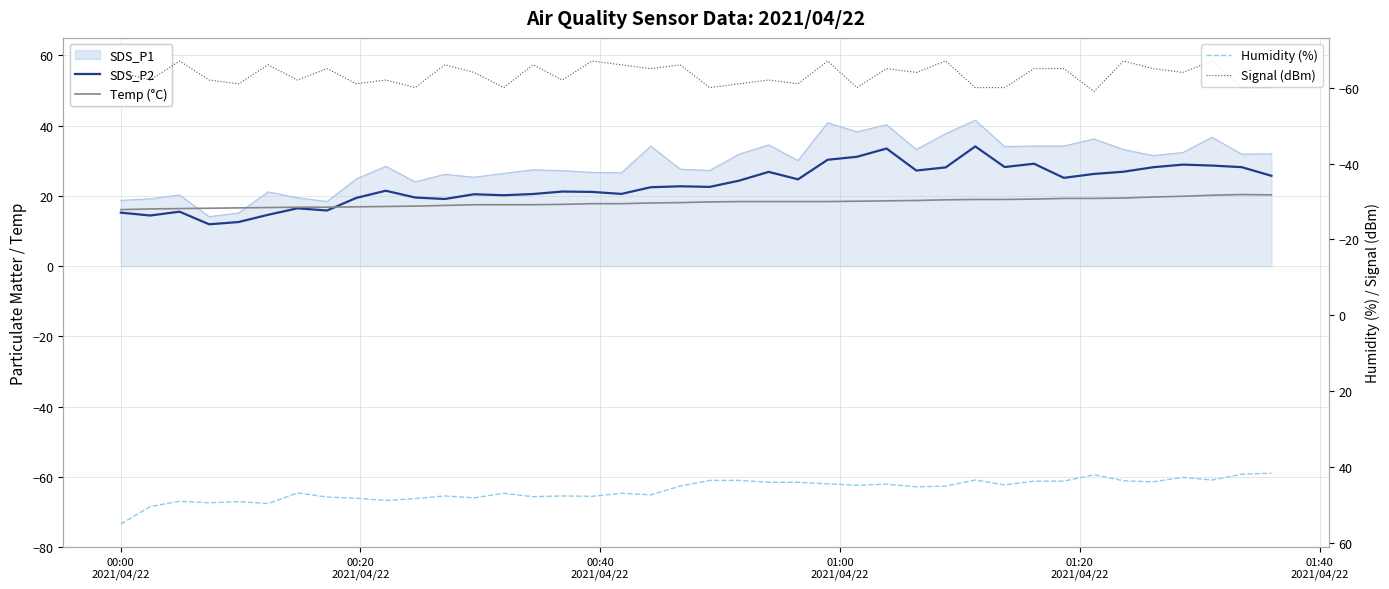

What is the lowest value of the Humidity (%) series?

41.6